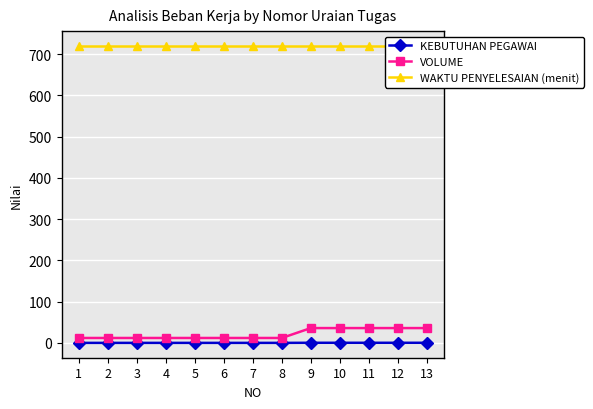

Reading left to right, what are all the values shown in this chart?

KEBUTUHAN PEGAWAI: 0.1	0.1	0.1	0.1	0.1	0.1	0.1	0.1	0.4	0.4	0.4	0.4	0.4
VOLUME: 12.0	12.0	12.0	12.0	12.0	12.0	12.0	12.0	36.0	36.0	36.0	36.0	36.0
WAKTU PENYELESAIAN (menit): 720.0	720.0	720.0	720.0	720.0	720.0	720.0	720.0	720.0	720.0	720.0	720.0	720.0